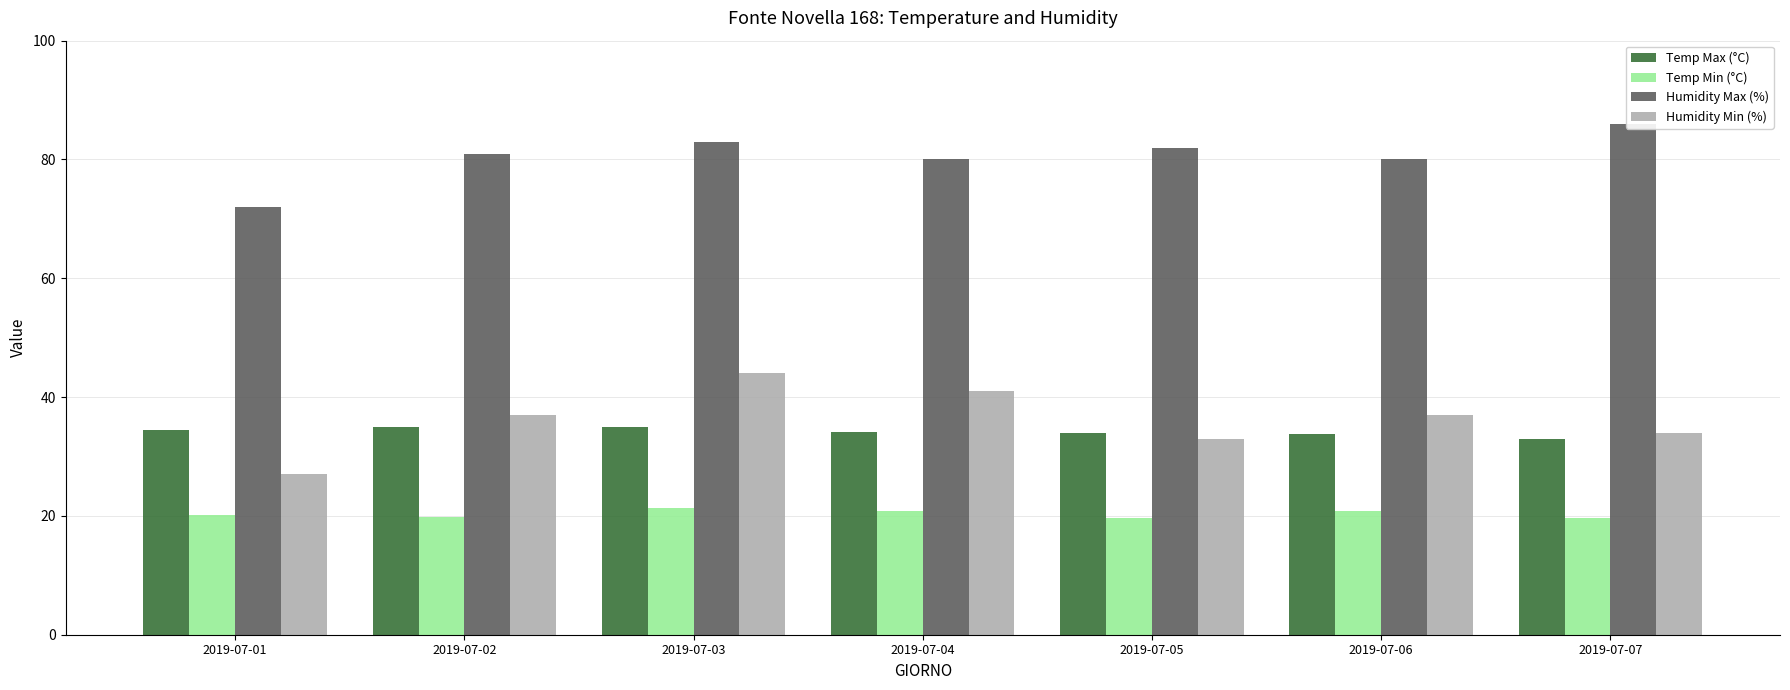

Where does the Humidity Min (%) series first go above 37?

2019-07-03